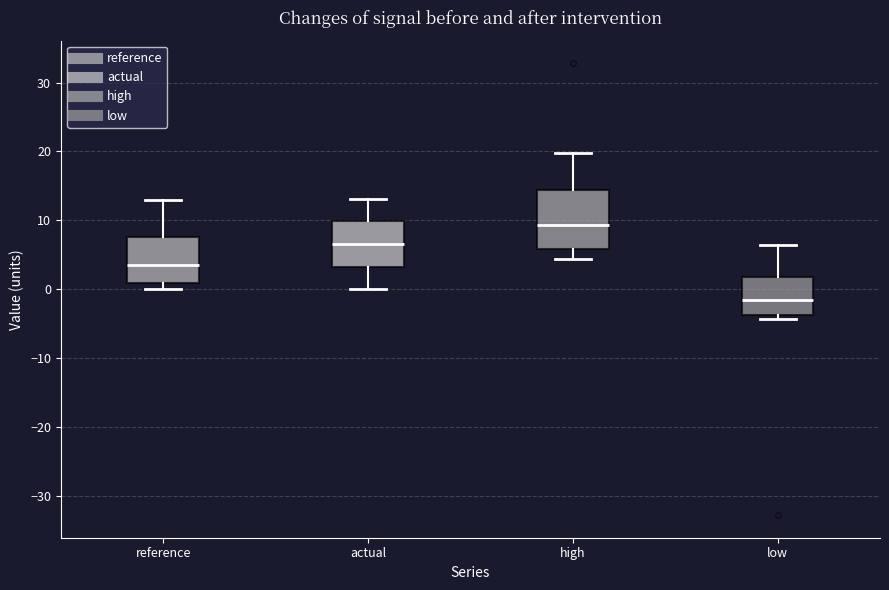

Reading left to right, transcribe this box plot: for each box, give where its median line is, the range the box spans, and where its two whiskers end, as read against the y-axis. The values are not printed on the chart, so give them approximately, as read against the axis.

reference: median 3, box 1 to 8, whiskers 0 to 13
actual: median 7, box 3 to 10, whiskers 0 to 13
high: median 9, box 6 to 14, whiskers 4 to 20
low: median -2, box -4 to 2, whiskers -4 (just below the box's lower edge) to 6